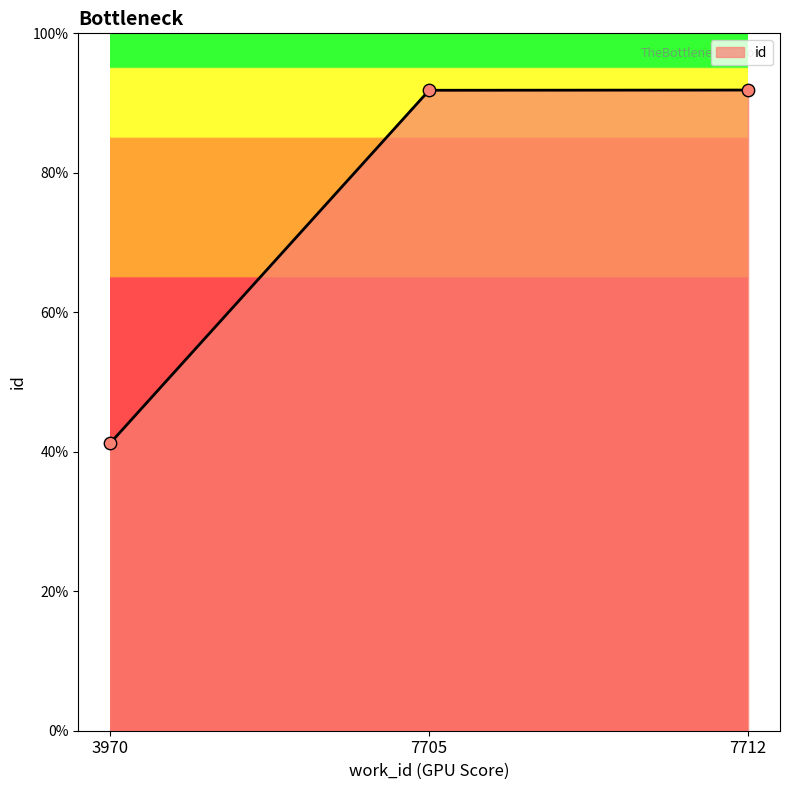

Between 3970 and 7705, which is larger?

7705